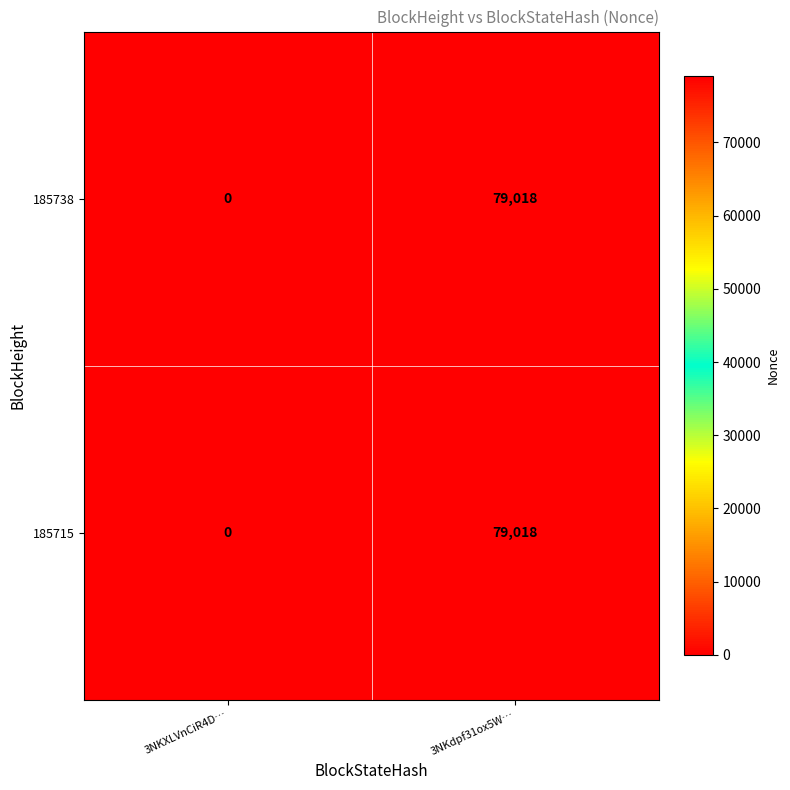

At which category does the chart reach its minimum across all series?

3NKXLVnCiR4D…